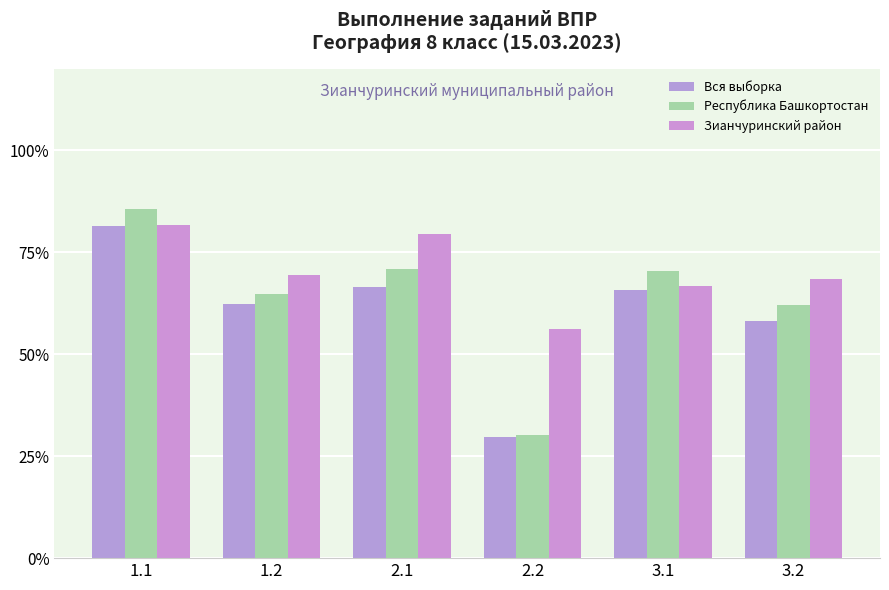

At which category is the sum across all series the highest?

1.1